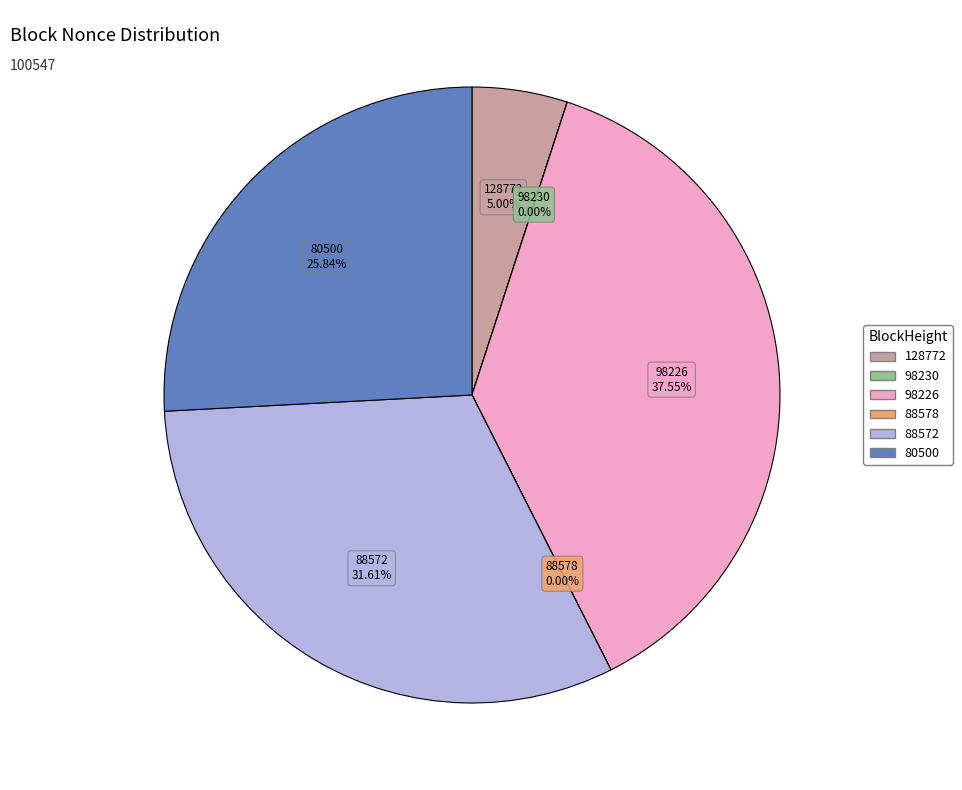

Is there a majority slice in this chart?

No